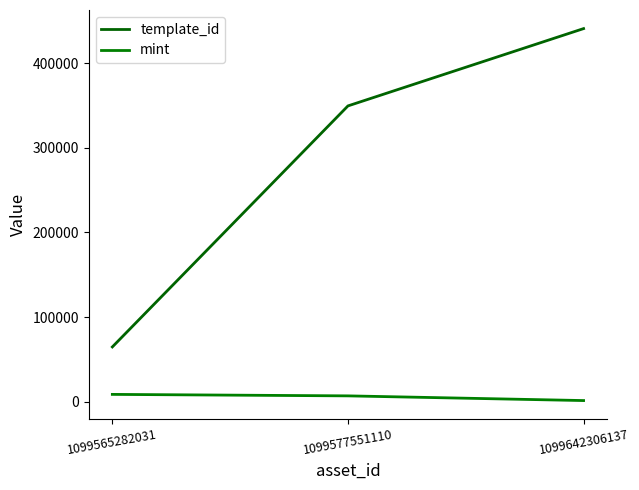

The template_id series shows 740084 at 1099642306137. True or false?

False